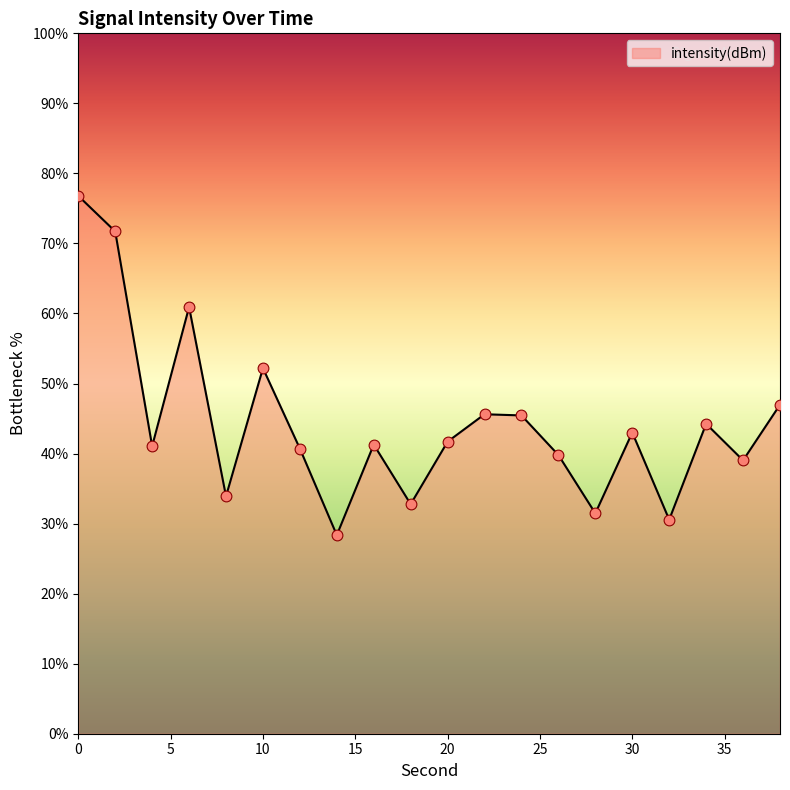

What is the maximum value shown in the chart?

76.8